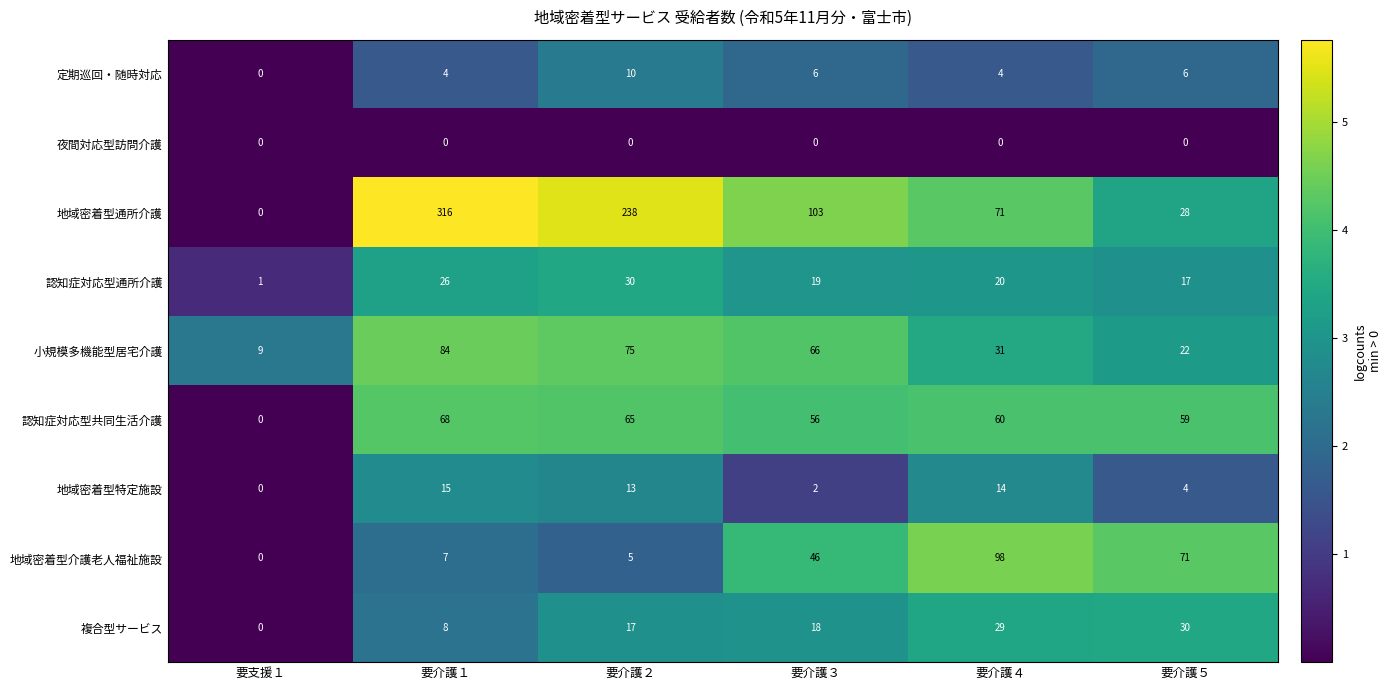

At which category is the sum across all series the highest?

要介護１